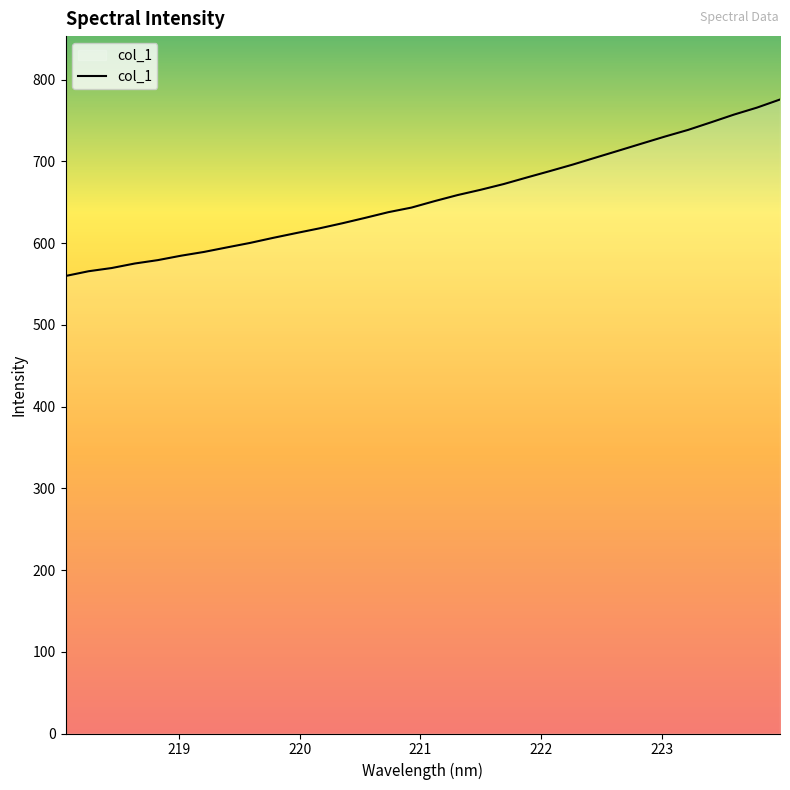

What is the average value?

654.9